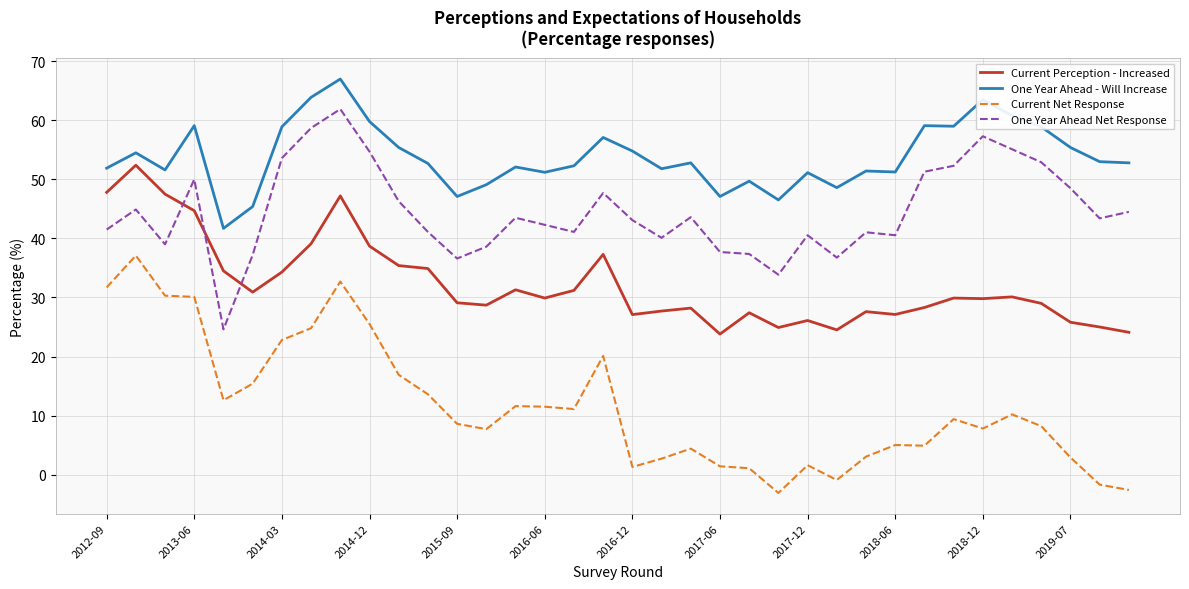

Which series has the largest total across all categories?

One Year Ahead - Will Increase